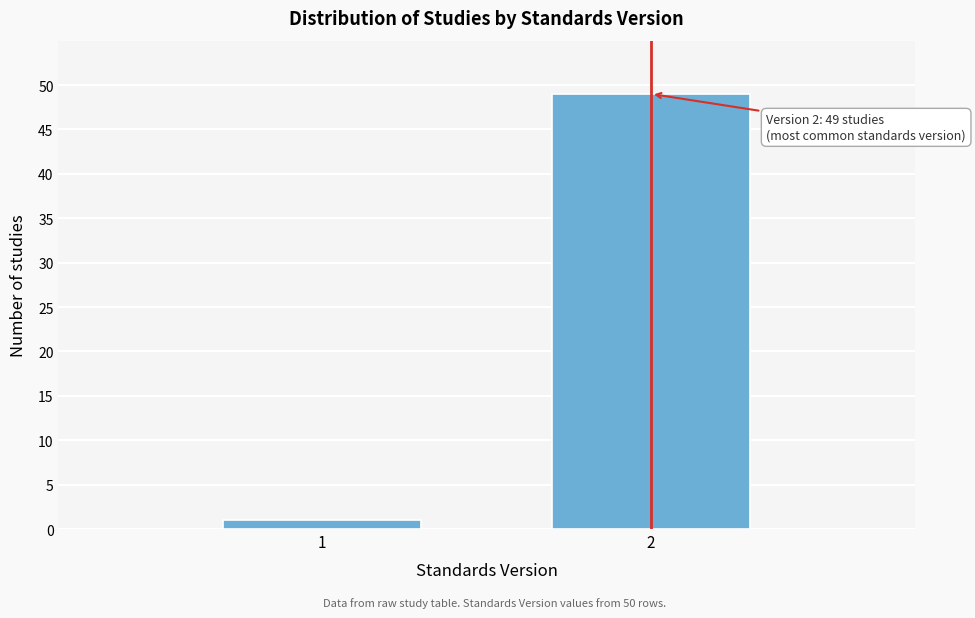

Reading left to right, what are all the values shown in this chart?

1=1	2=49